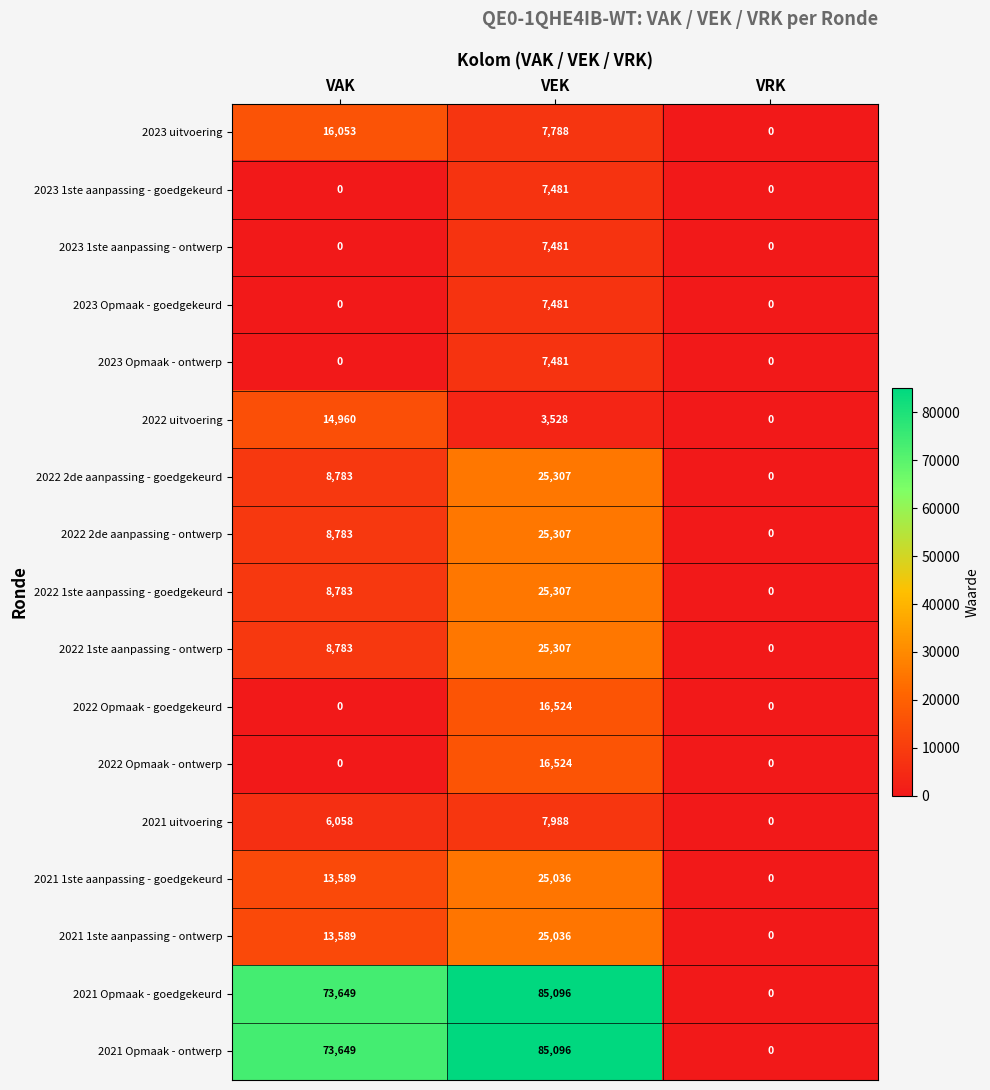

List the labels in order of 2021 uitvoering value, largest first.

VEK, VAK, VRK